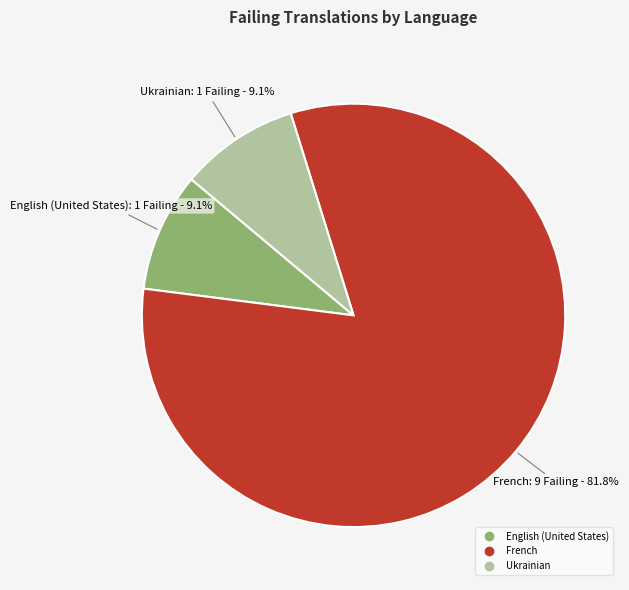

Is there any slice that represents more than half of the pie?

Yes